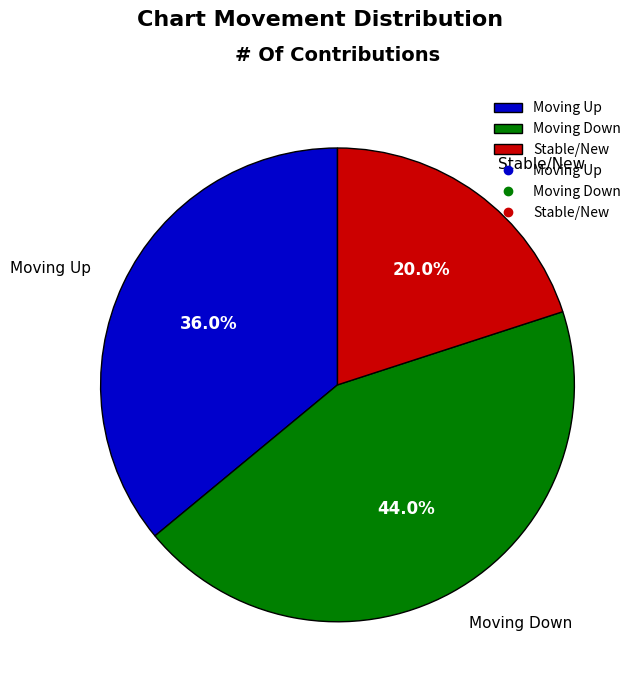

Rank the categories by value from highest to lowest.

Moving Down, Moving Up, Stable/New